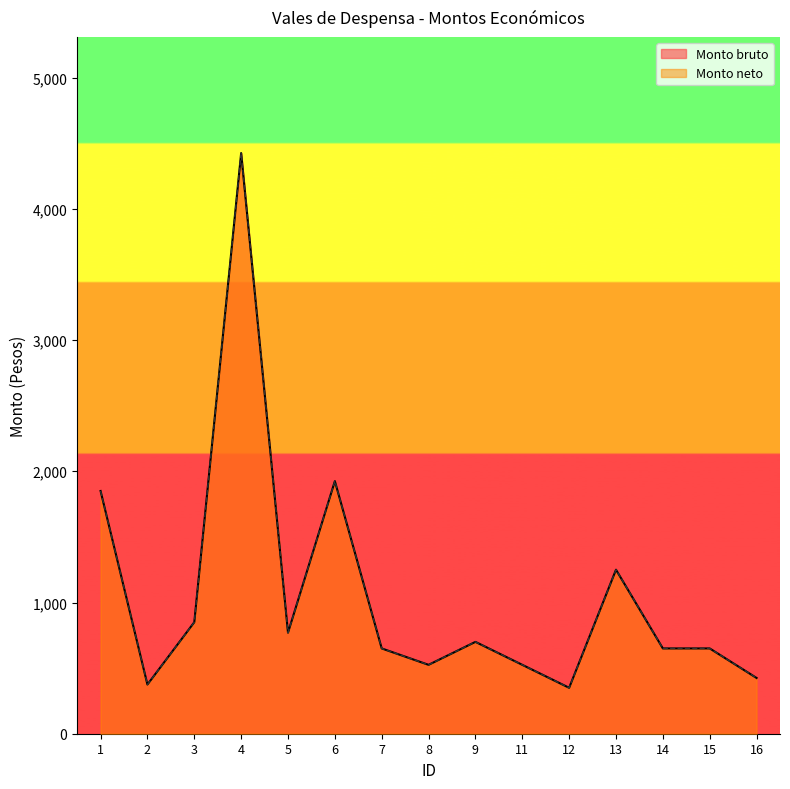

True or false: Monto bruto and Monto neto cross at least once.

False